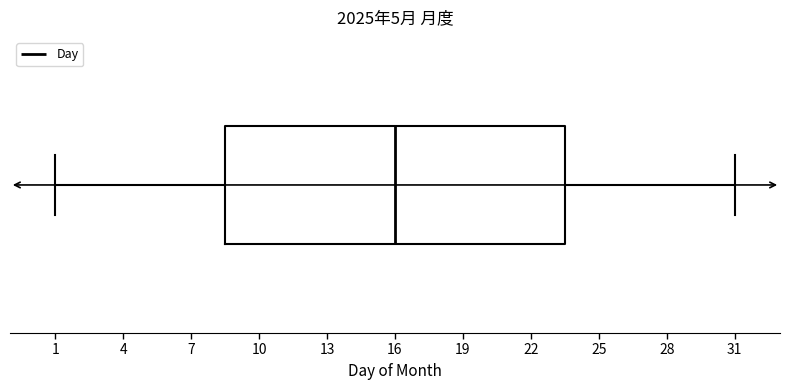

Where is the left edge of the box on the x-axis? The values are not printed on the chart, so give them approximately, as read against the axis.

8.5